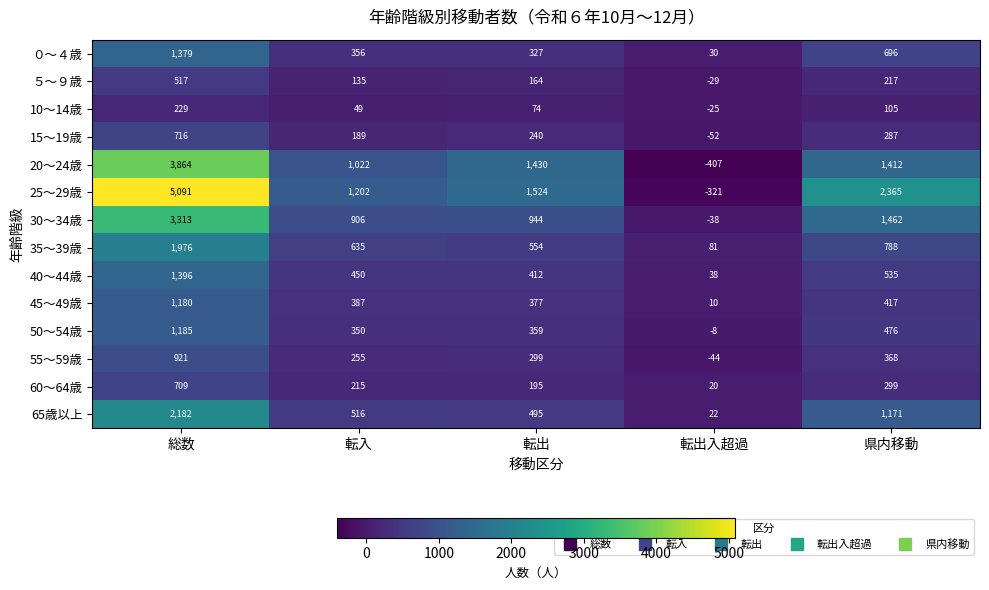

At which category does the chart reach its peak across all series?

総数